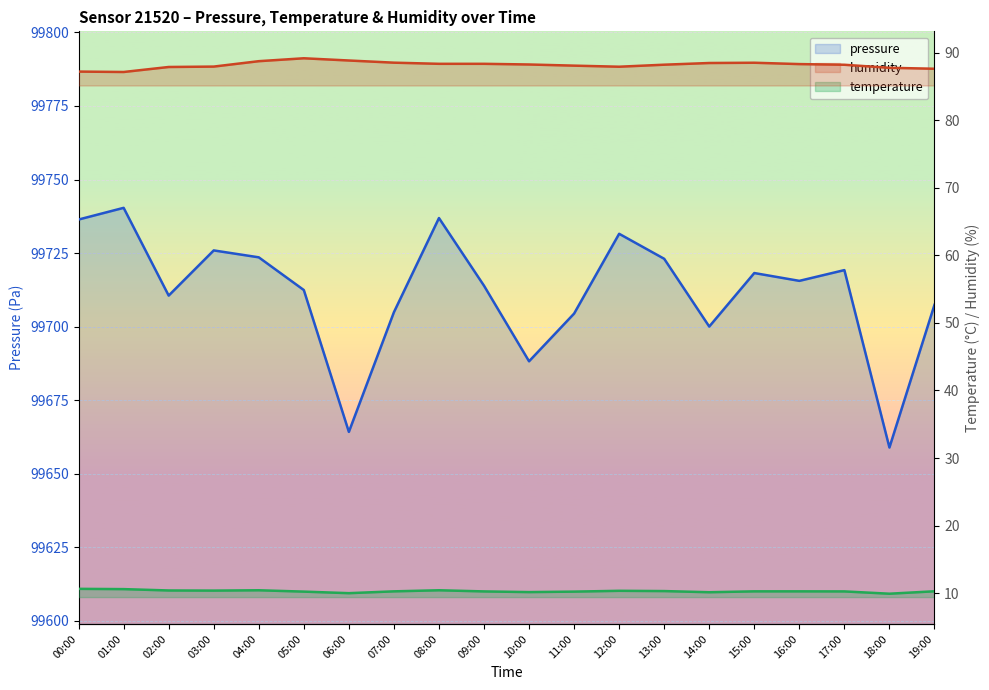

Which category has the lowest value in the pressure series?

18:00